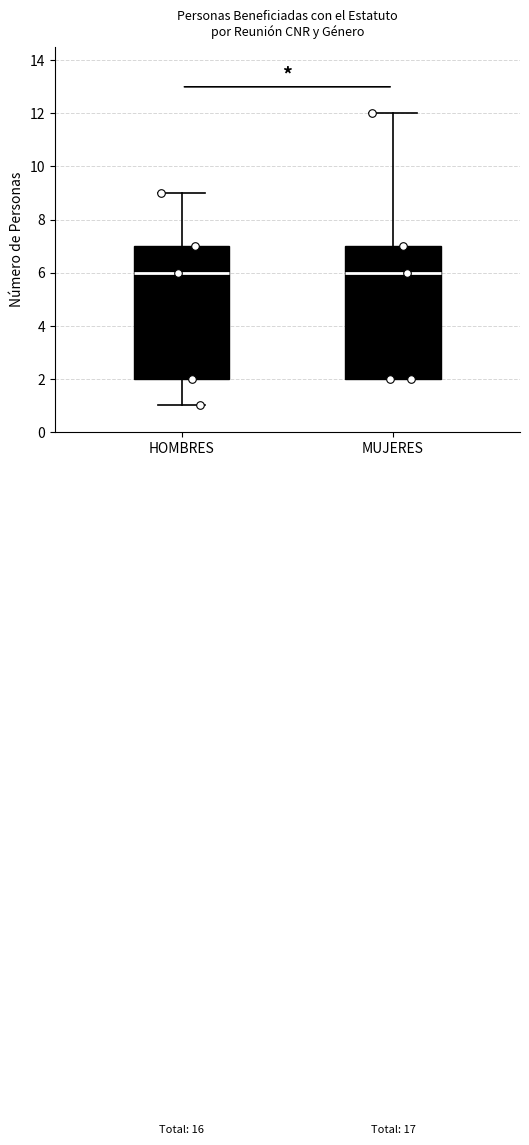

Reading left to right, read every box against the y-axis: the position of its median line, the range the box covers, and the ends of its whiskers. The values are not printed on the chart, so give them approximately, as read against the axis.

HOMBRES: median 6, box 2 to 7, whiskers 1 to 9
MUJERES: median 6, box 2 to 7, whiskers 2 to 12